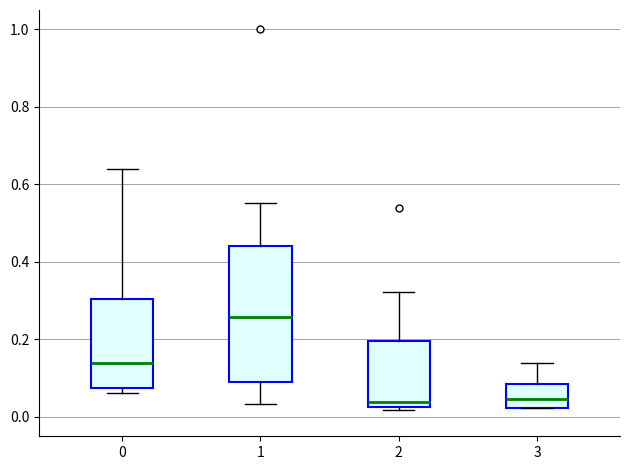

Reading left to right, read every box against the y-axis: the position of its median line, the range the box covers, and the ends of its whiskers. The values are not printed on the chart, so give them approximately, as read against the axis.

0: median 0.14, box 0.08 to 0.30, whiskers 0.06 to 0.64
1: median 0.26, box 0.10 to 0.44, whiskers 0.04 to 0.56
2: median 0.04, box 0.02 to 0.20, whiskers 0.02 (just below the box's lower edge) to 0.32
3: median 0.04, box 0.02 to 0.08, whiskers 0.02 to 0.14